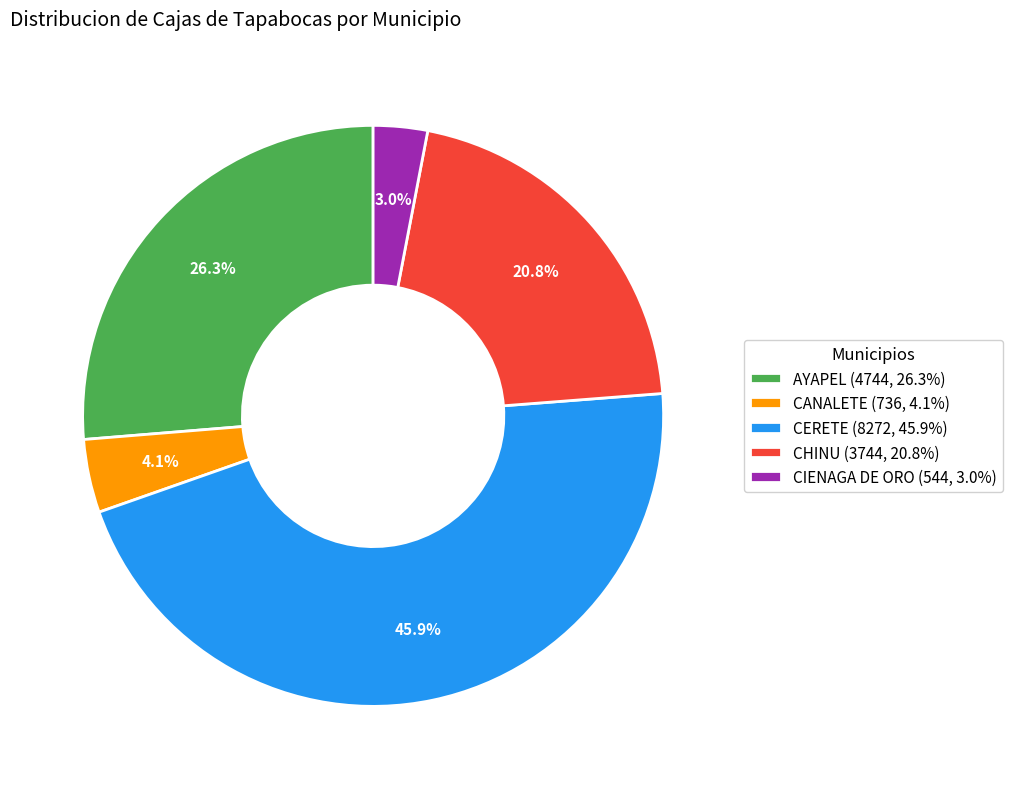

What is the smallest slice in the pie chart?

CIENAGA DE ORO (544, 3.0%)